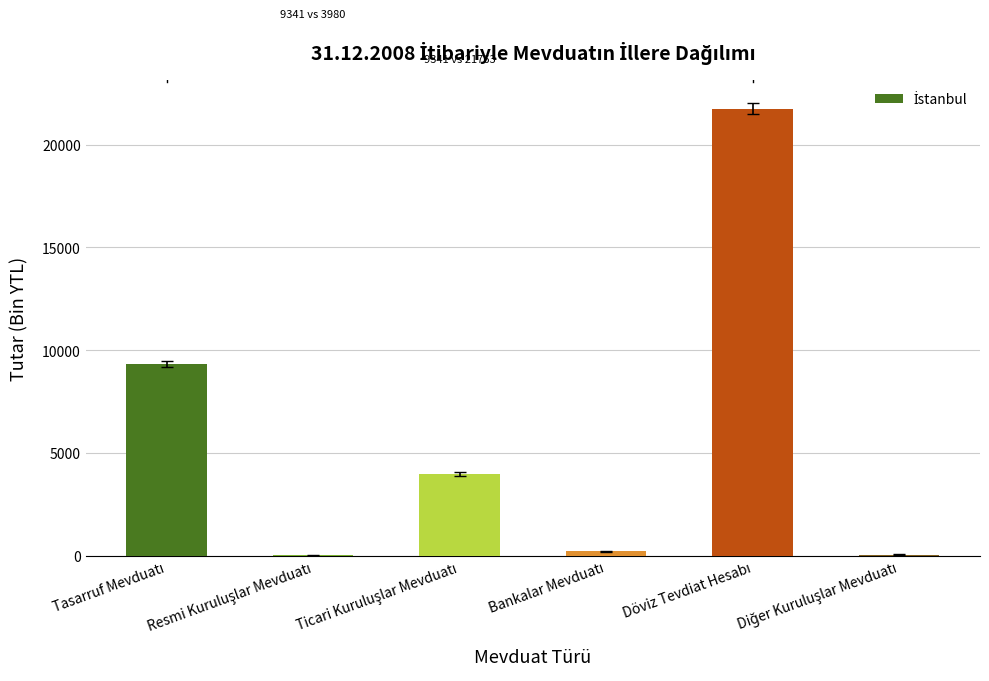

What is the sum of all values?

35354